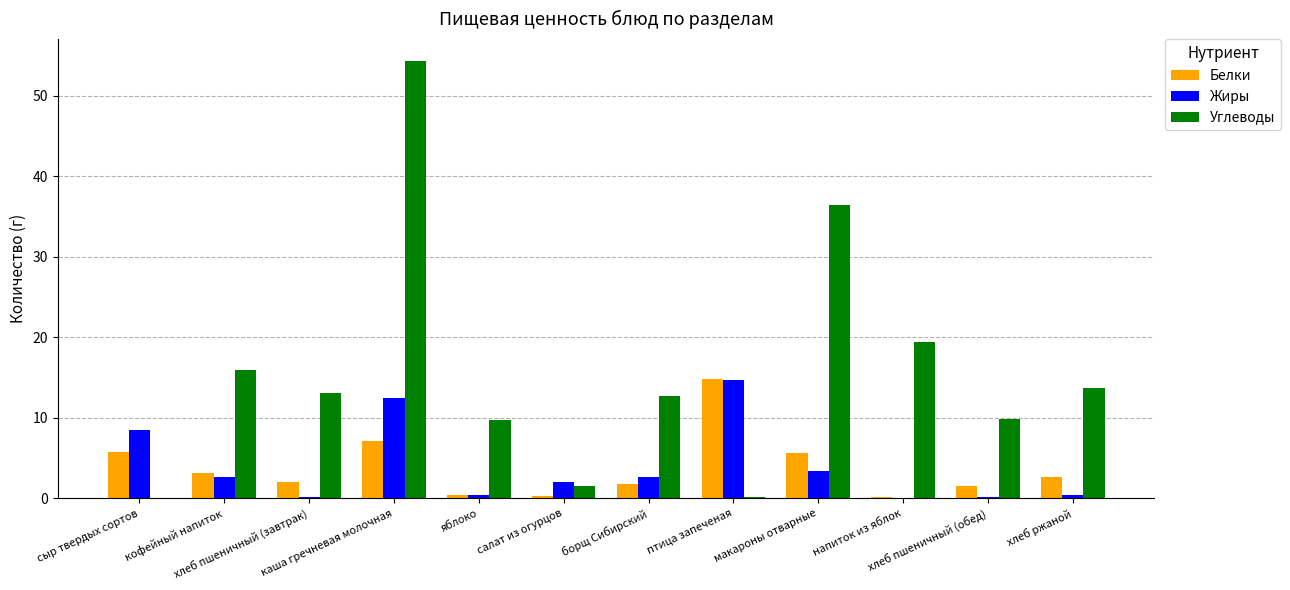

What is the maximum value for Углеводы?

54.3